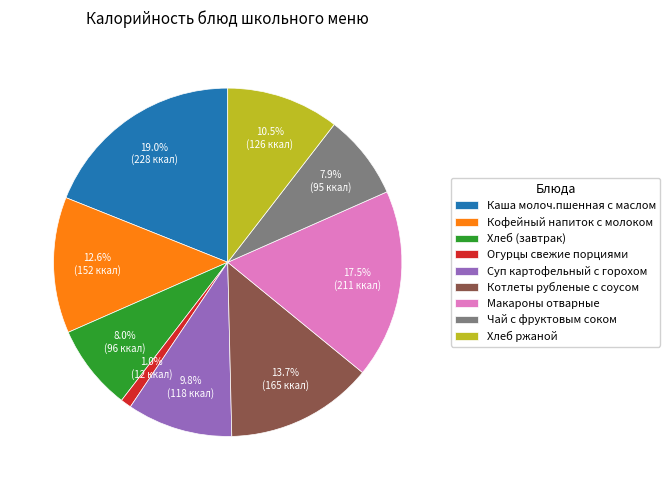

Do Огурцы свежие порциями and Чай с фруктовым соком together represent more than half of the pie?

No